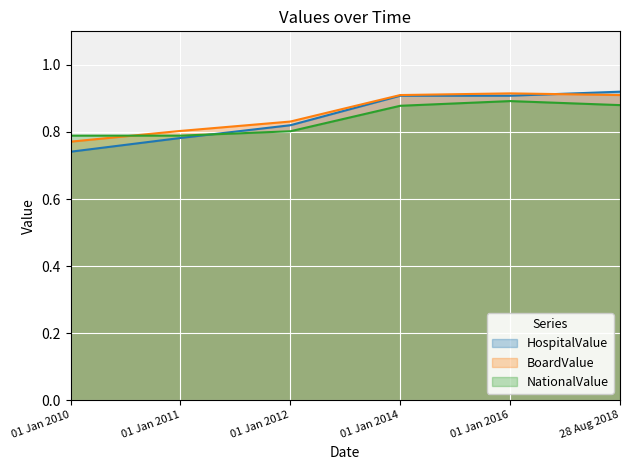

The value of HospitalValue at 01 Jan 2016 is 1.3. True or false?

False